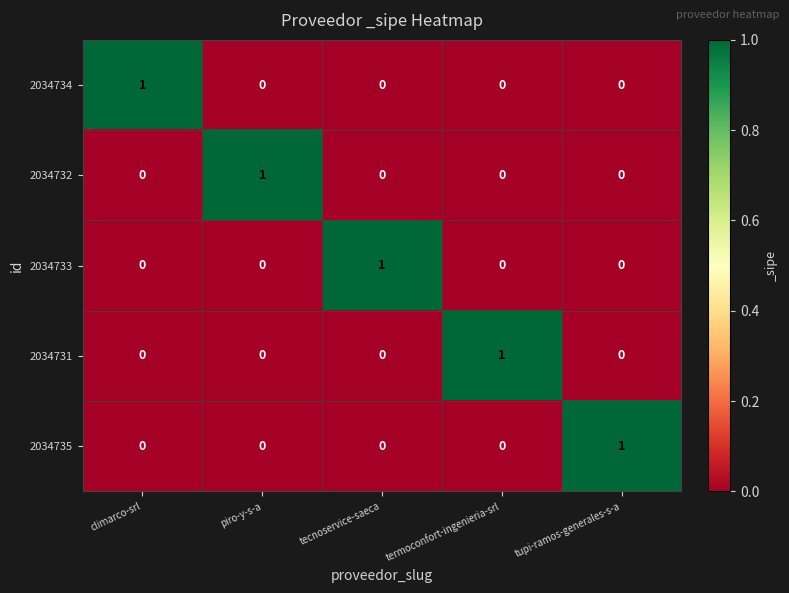

Reading left to right, list all the values displayed in this chart.

2034734: climarco-srl=1	piro-y-s-a=0	tecnoservice-saeca=0	termoconfort-ingenieria-srl=0	tupi-ramos-generales-s-a=0
2034732: climarco-srl=0	piro-y-s-a=1	tecnoservice-saeca=0	termoconfort-ingenieria-srl=0	tupi-ramos-generales-s-a=0
2034733: climarco-srl=0	piro-y-s-a=0	tecnoservice-saeca=1	termoconfort-ingenieria-srl=0	tupi-ramos-generales-s-a=0
2034731: climarco-srl=0	piro-y-s-a=0	tecnoservice-saeca=0	termoconfort-ingenieria-srl=1	tupi-ramos-generales-s-a=0
2034735: climarco-srl=0	piro-y-s-a=0	tecnoservice-saeca=0	termoconfort-ingenieria-srl=0	tupi-ramos-generales-s-a=1